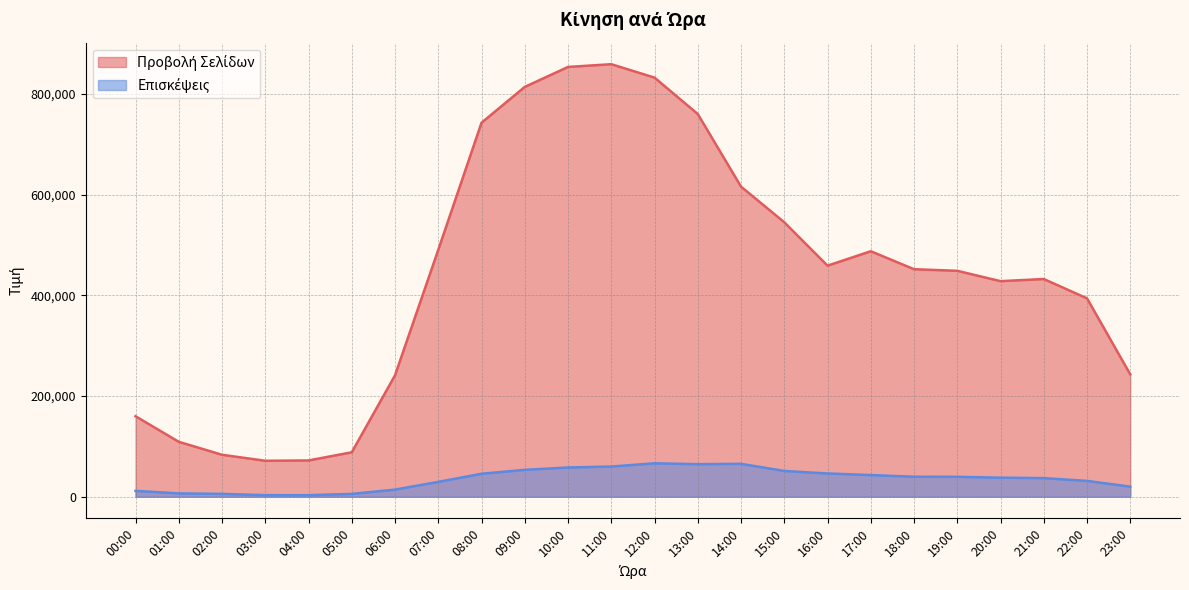

Which series has the largest total across all categories?

Προβολή Σελίδων